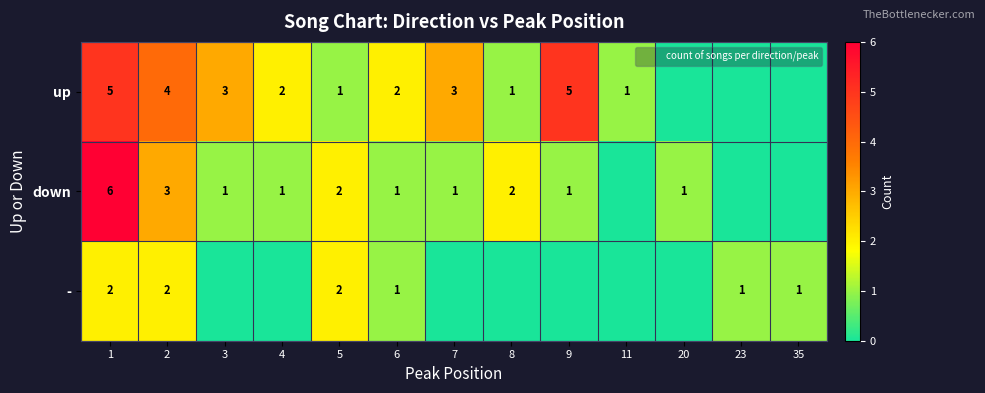

The value of - at 2 is 3. True or false?

False